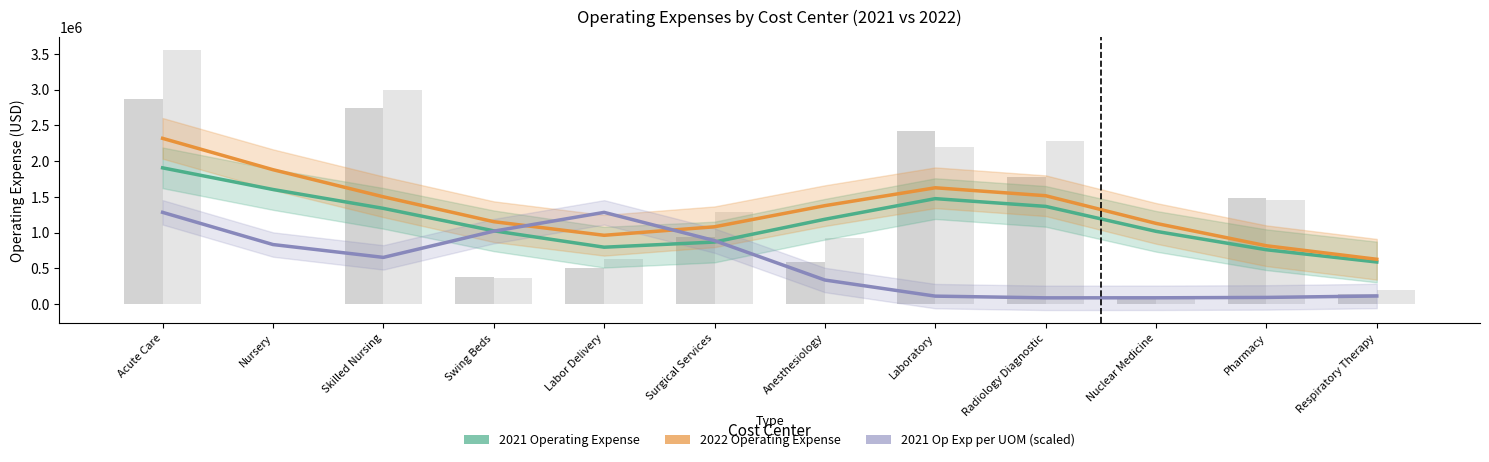

List the series in order of their overall mean, lowest first.

2021 Op Exp per UOM (scaled), 2021 Operating Expense, 2022 Operating Expense